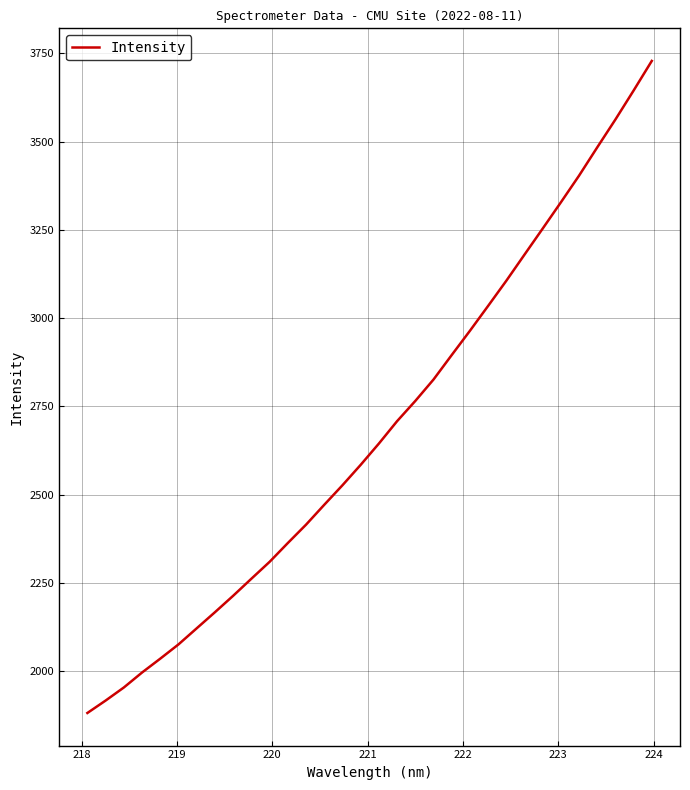

What is the maximum value shown in the chart?

3728.3